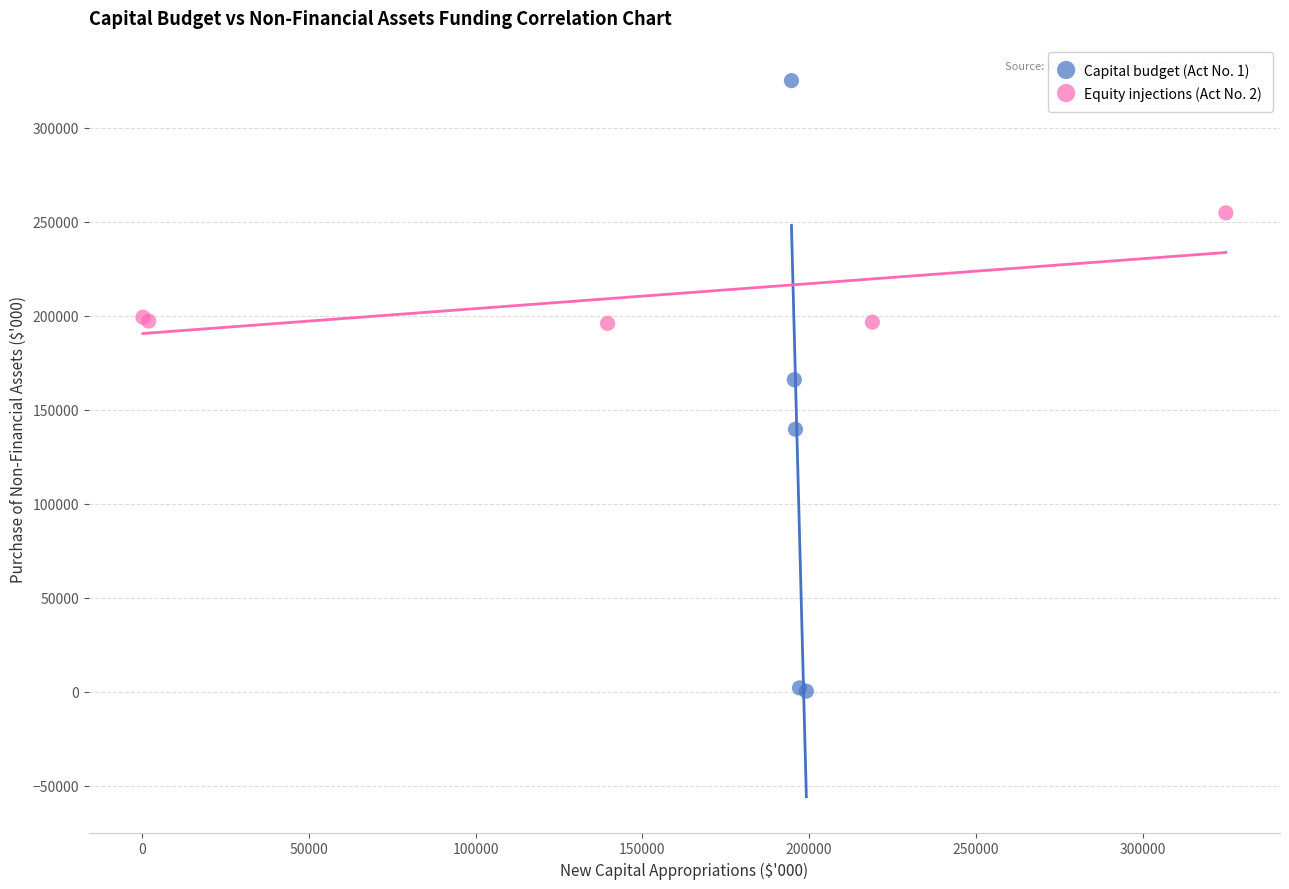

Which series contains the lowest Y value?

Capital budget (Act No. 1)